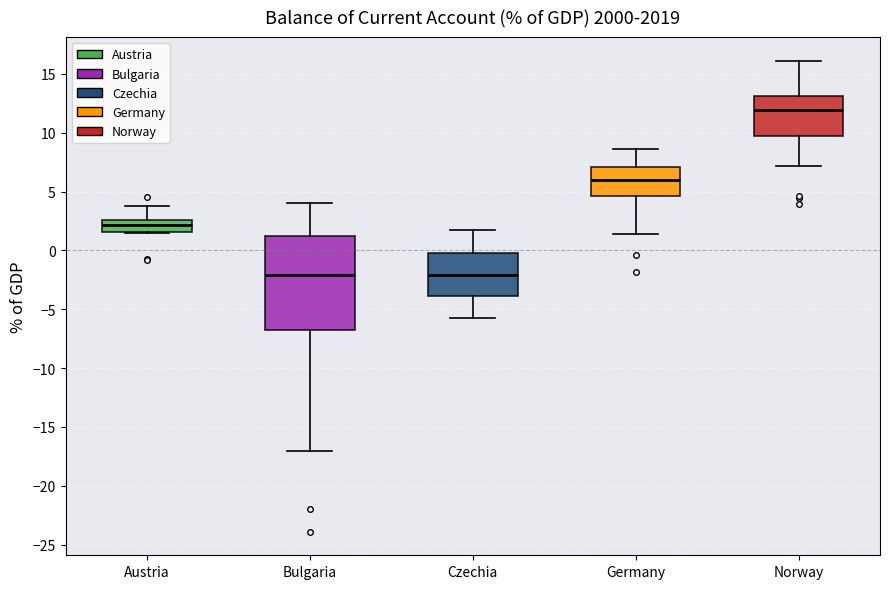

Where does the upper whisker of the box for Norway end on the y-axis? The values are not printed on the chart, so give them approximately, as read against the axis.

16.0